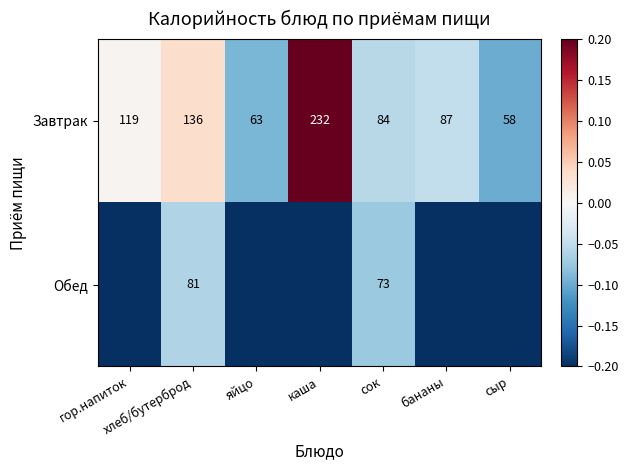

Which category has the lowest value in the Завтрак series?

сыр